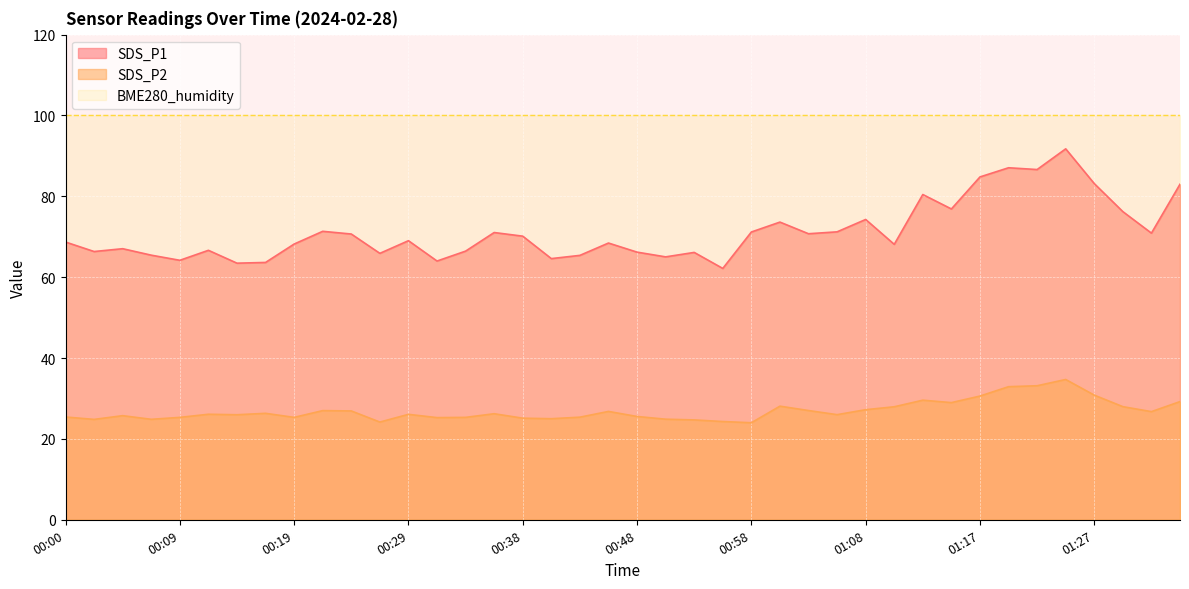

At which category does SDS_P1 reach its first local valley?

00:02